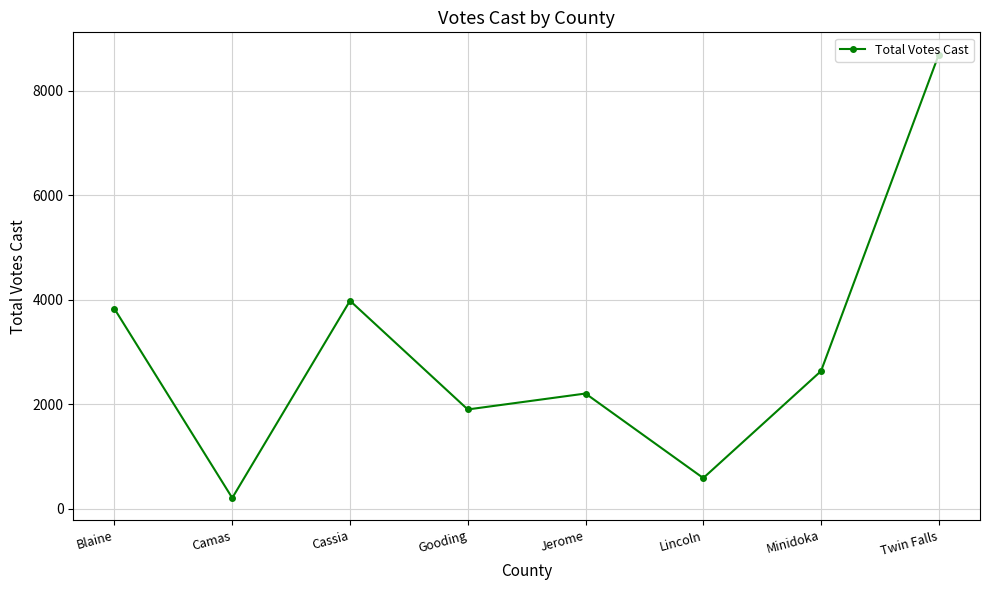

What is the label of the 4th point from the left?

Gooding